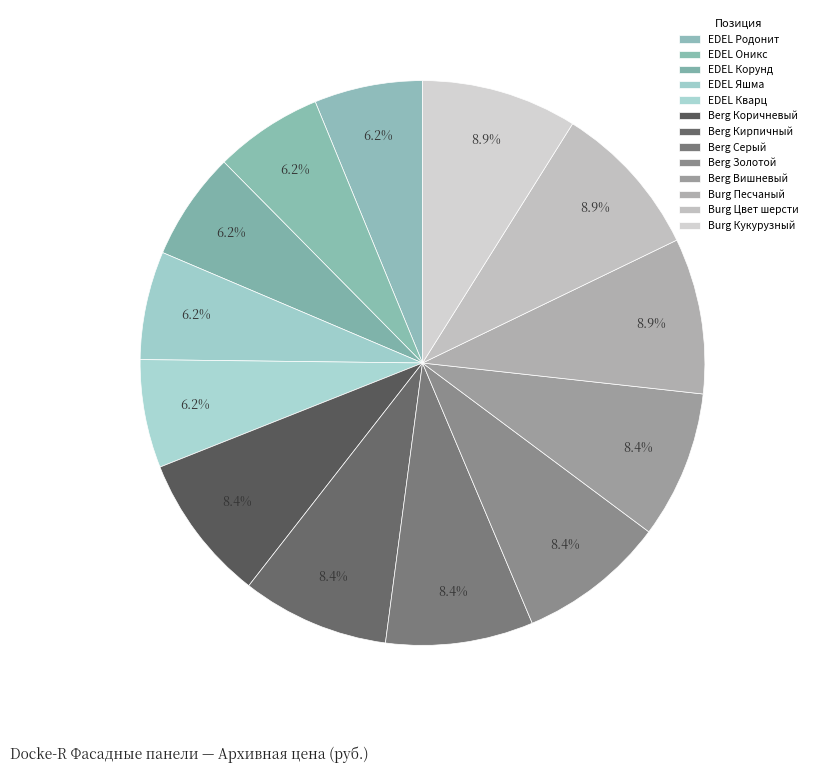

Count the number of slices in the pie.

13